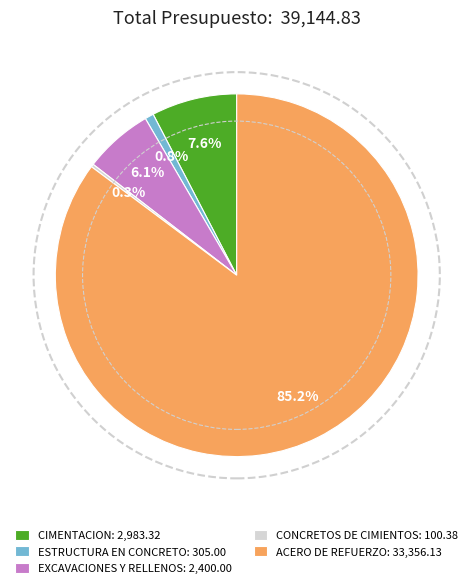

Which category has the biggest portion of the pie?

ACERO DE REFUERZO: 33,356.13